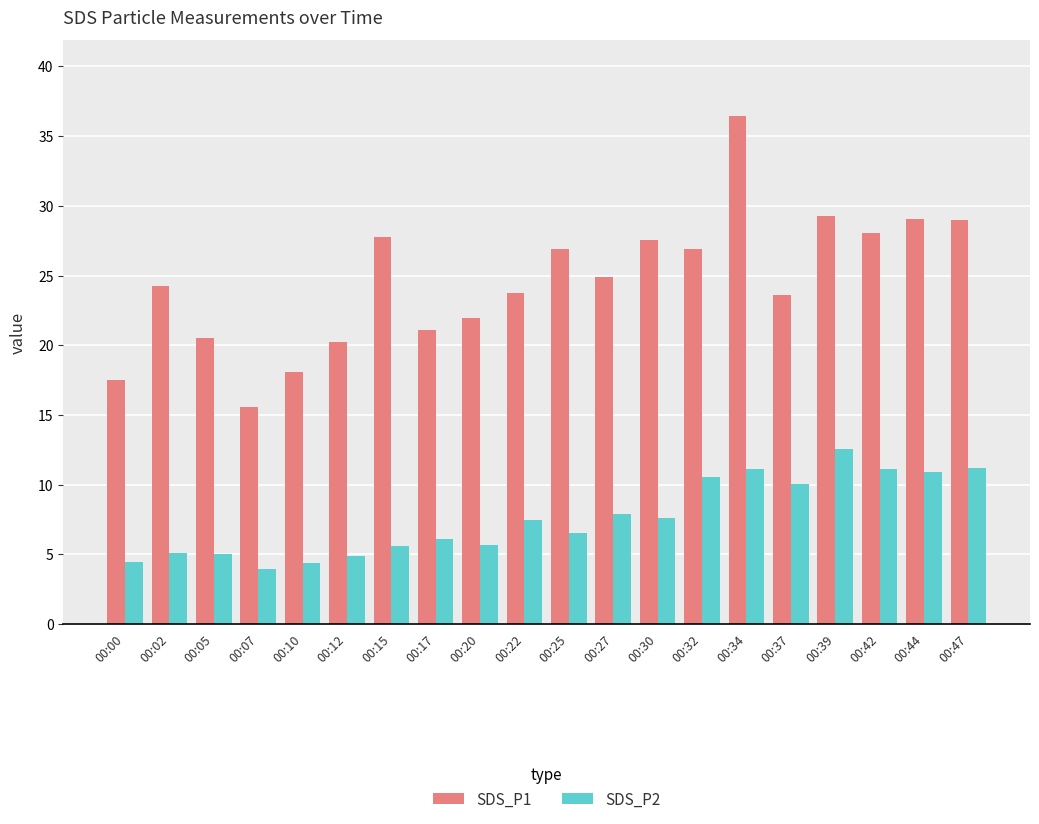

What is the value of the SDS_P1 bar at the 8th from the left?

21.1